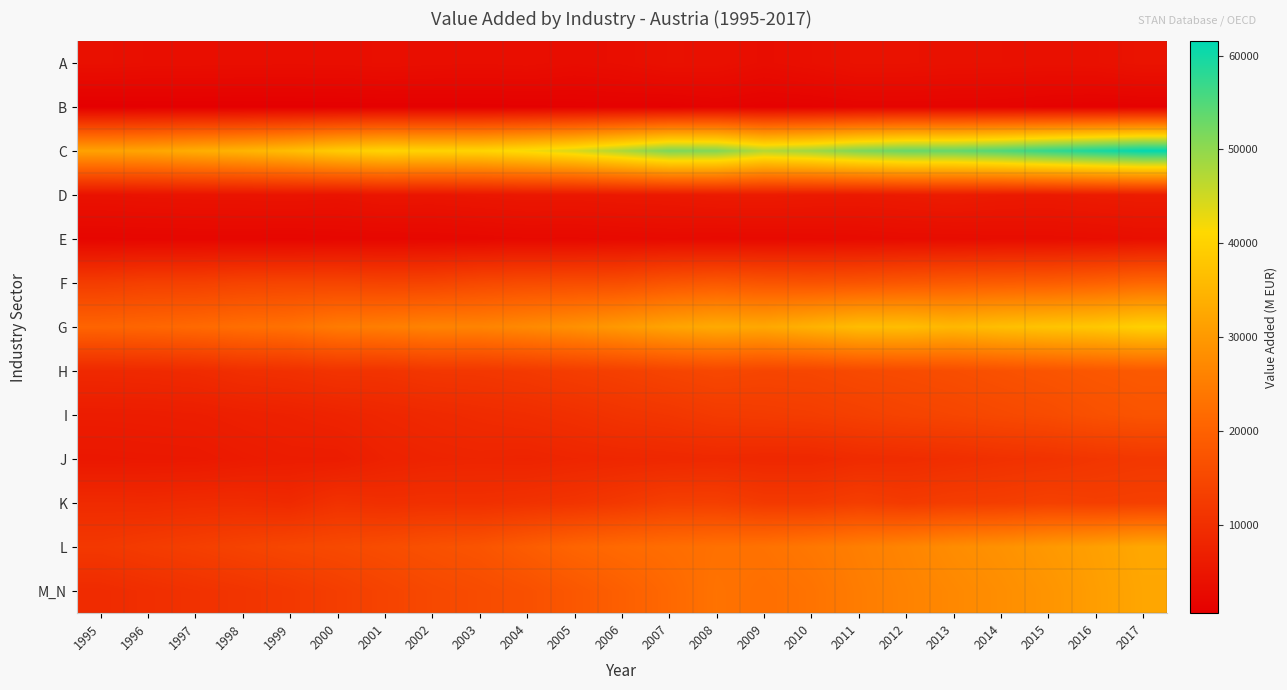

At how many categories does at least one series exceed 54304?

4